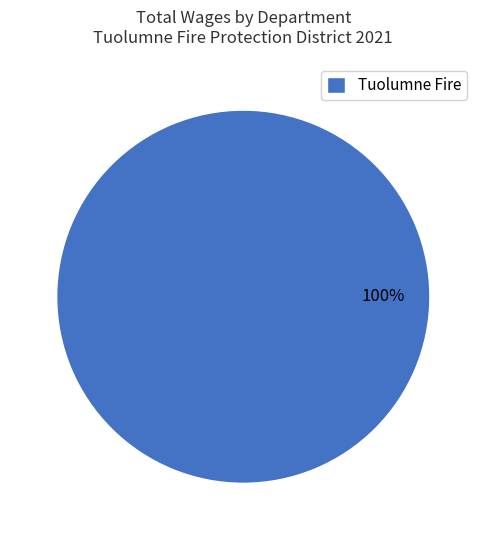

How many slices are in this pie chart?

1